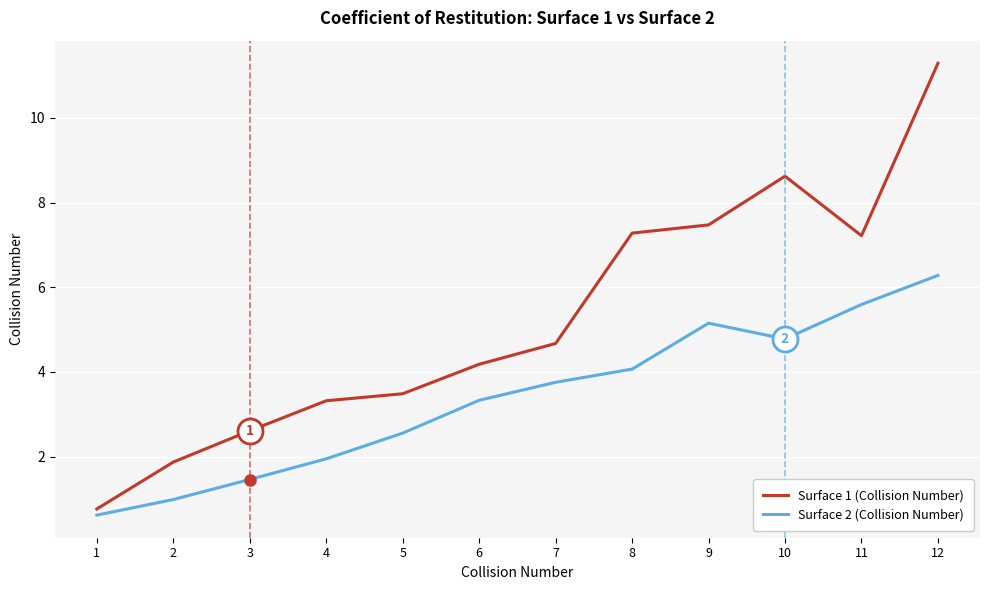

Is the value of Surface 1 (Collision Number) at 7 greater than the value of Surface 2 (Collision Number) at 7?

Yes